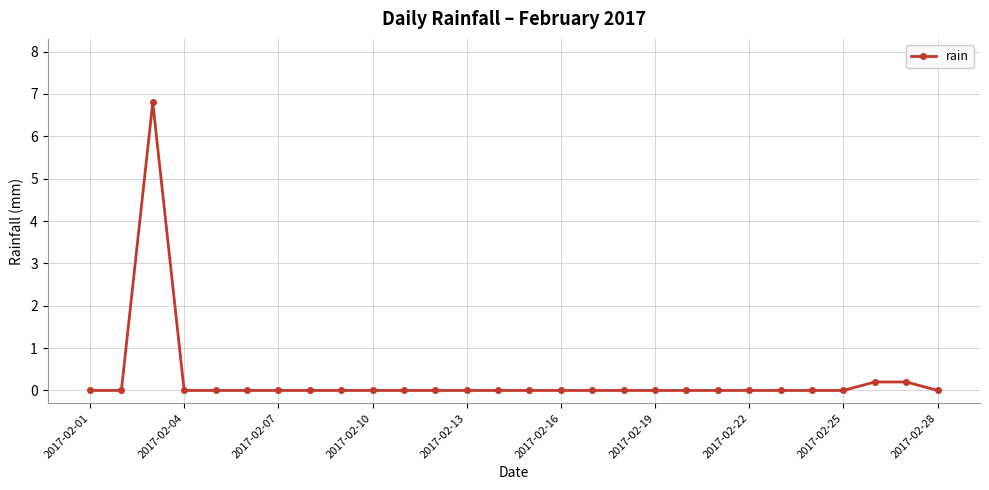

Count the number of categories in the chart.

28